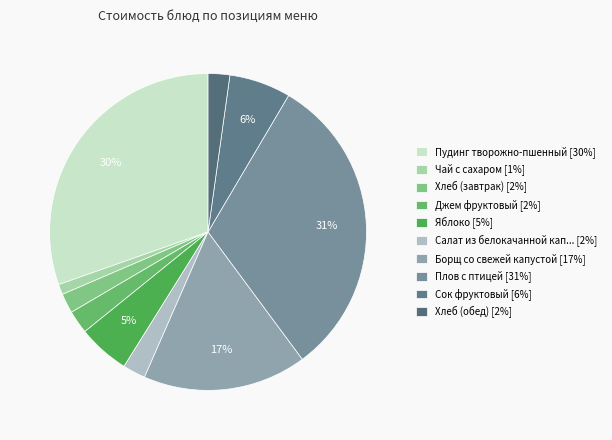

Is there any slice that represents more than half of the pie?

No